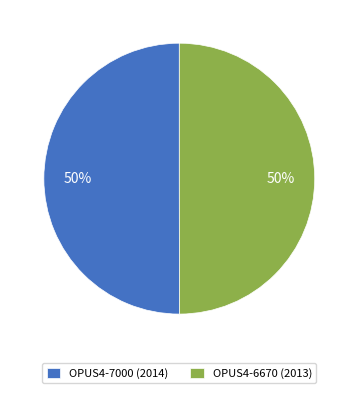

Approximately how many times larger is the value at OPUS4-6670 (2013) compared to OPUS4-7000 (2014)?

1.0